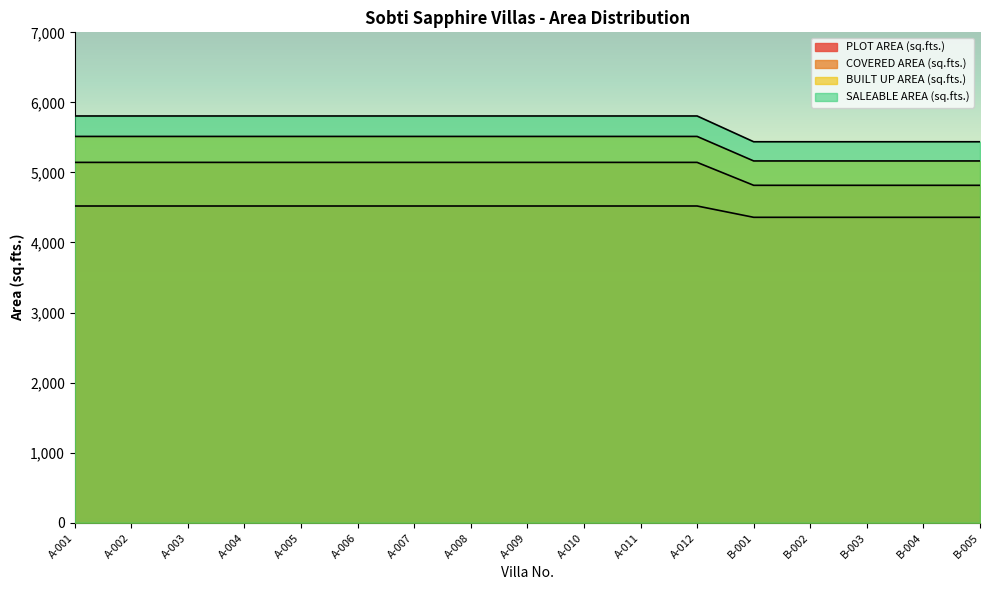

How many data points in PLOT AREA (sq.fts.) are less than 4520?

5